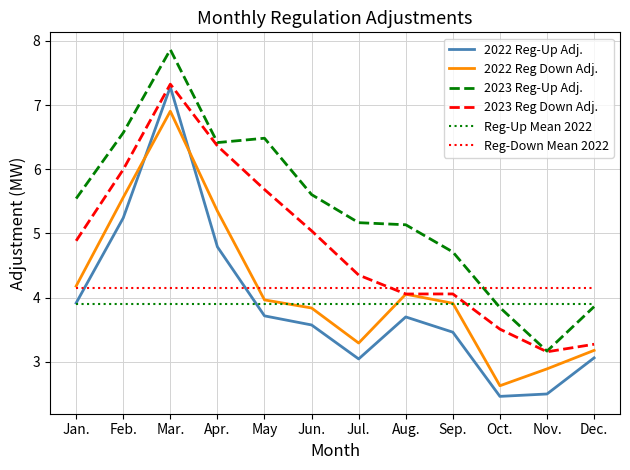

What is the sum of the 2022 Reg Down Adj. values at Feb. and Mar.?

12.5